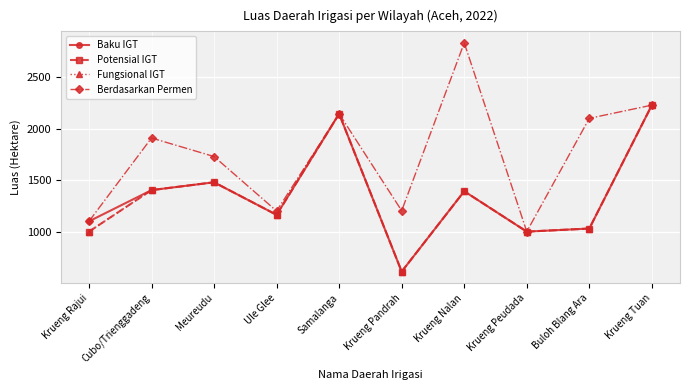

Does the chart have visible grid lines?

Yes